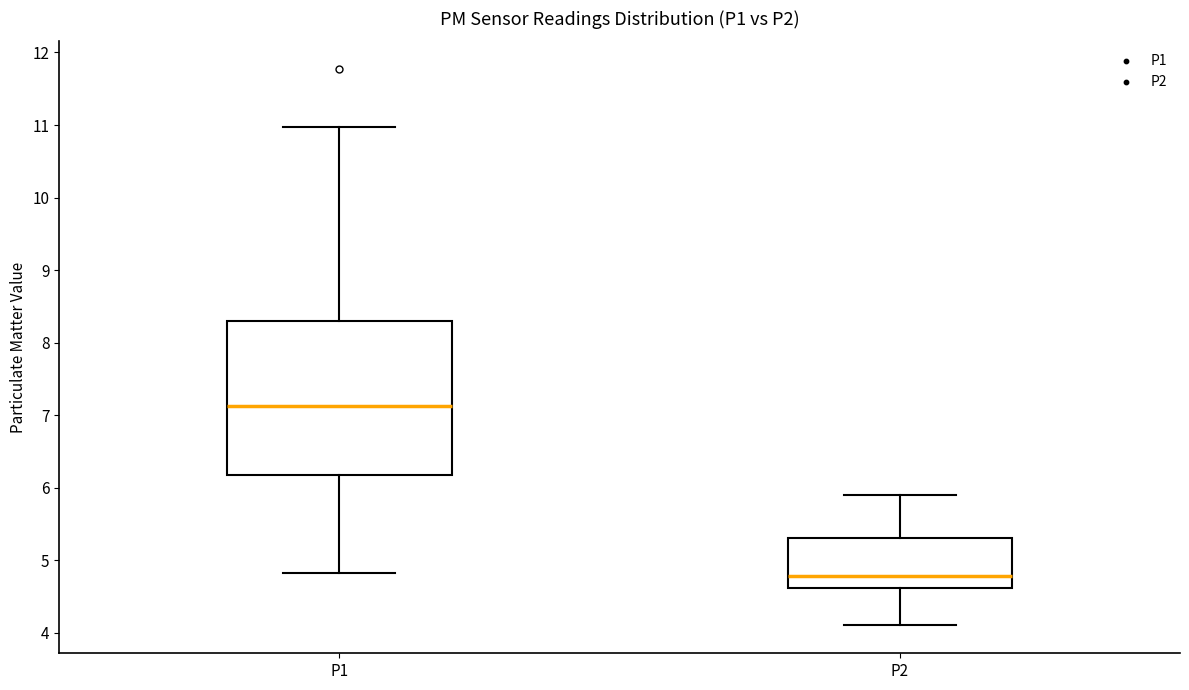

Reading left to right, read every box against the y-axis: the position of its median line, the range the box covers, and the ends of its whiskers. The values are not printed on the chart, so give them approximately, as read against the axis.

P1: median 7.1, box 6.2 to 8.3, whiskers 4.8 to 11.0
P2: median 4.8, box 4.6 to 5.3, whiskers 4.1 to 5.9